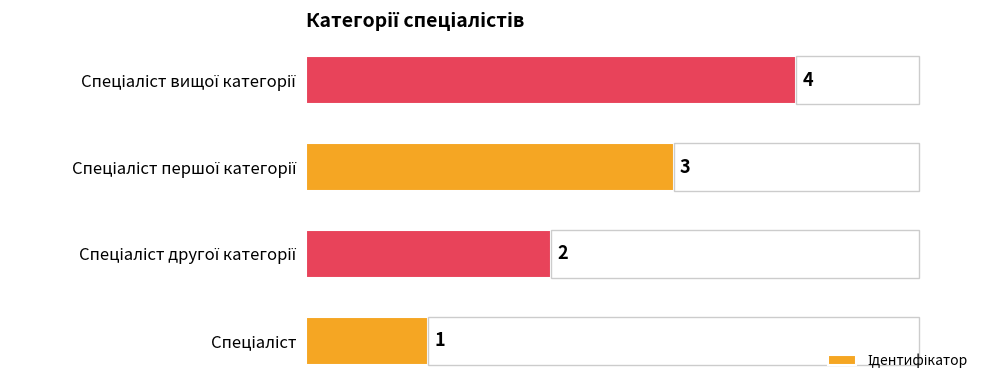

How many values are between 2 and 4?

3